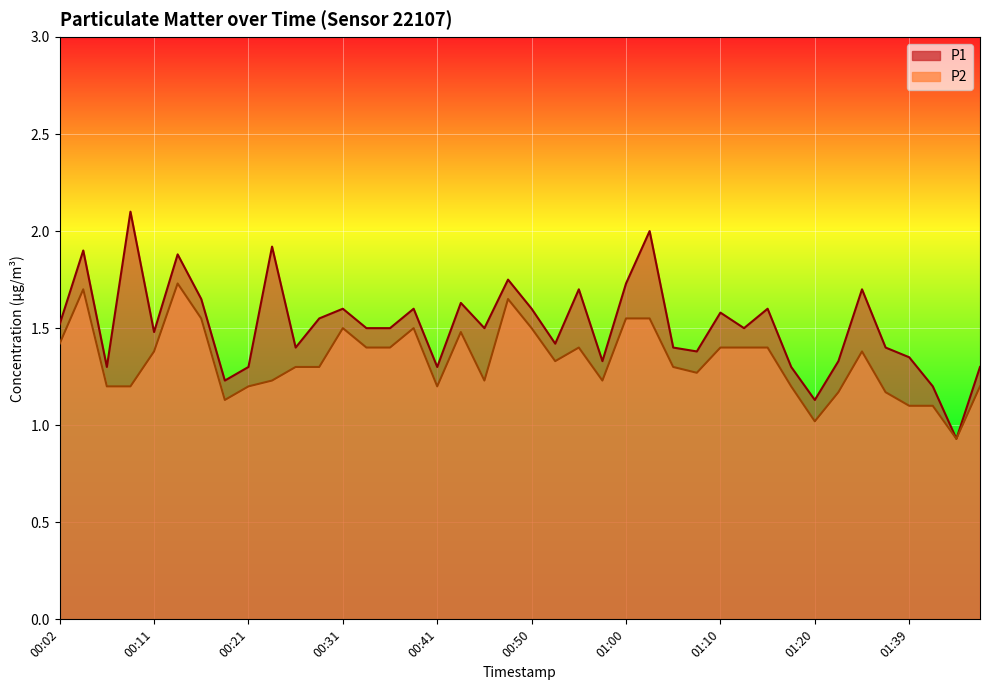

Which category has the lowest value in the P2 series?

01:44